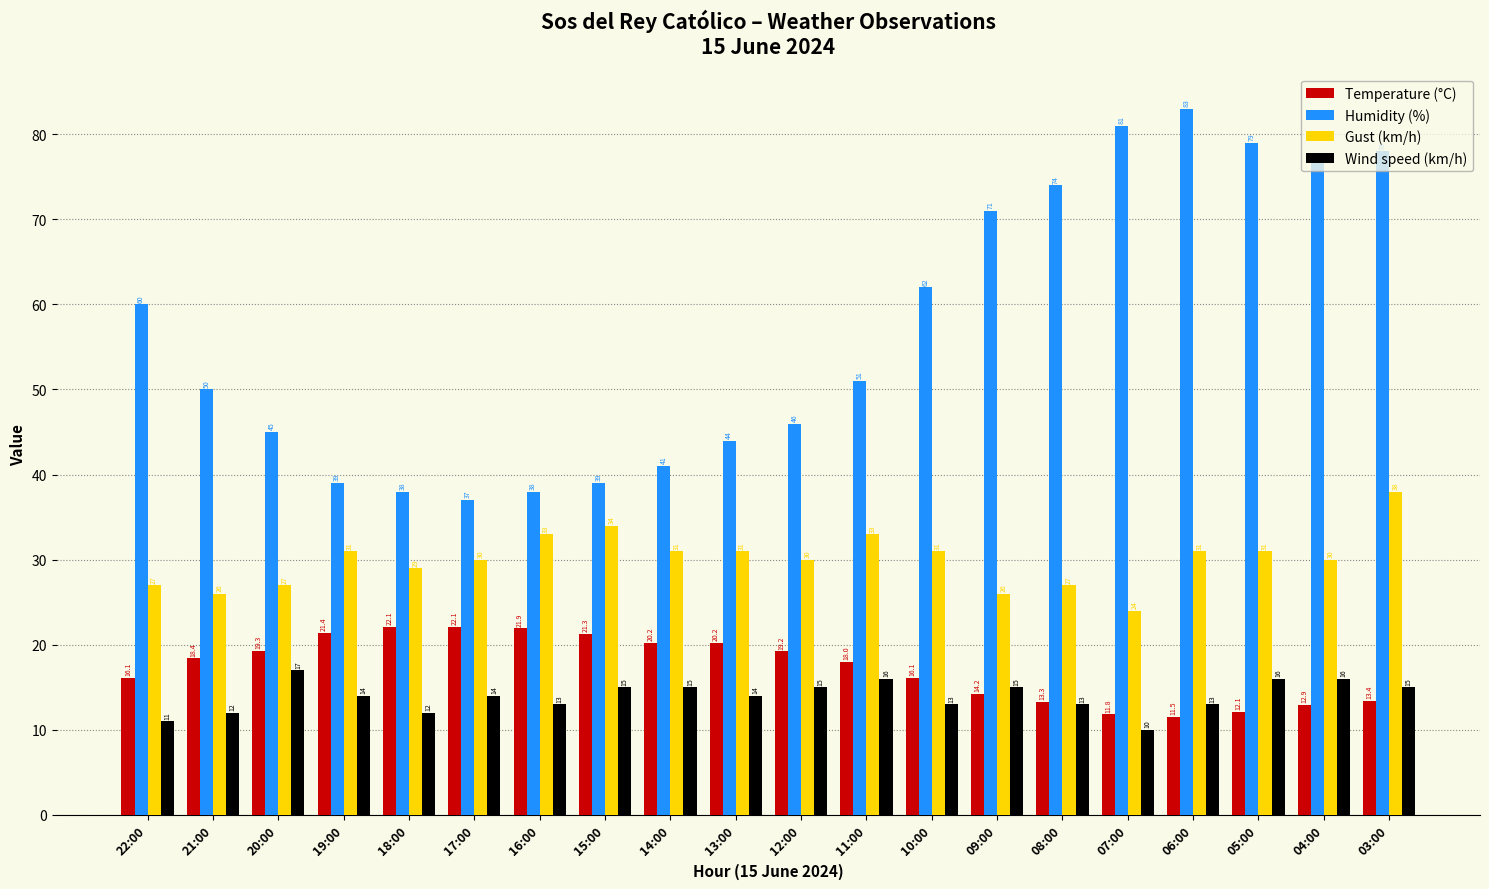

At how many categories does at least one series exceed 69?

7